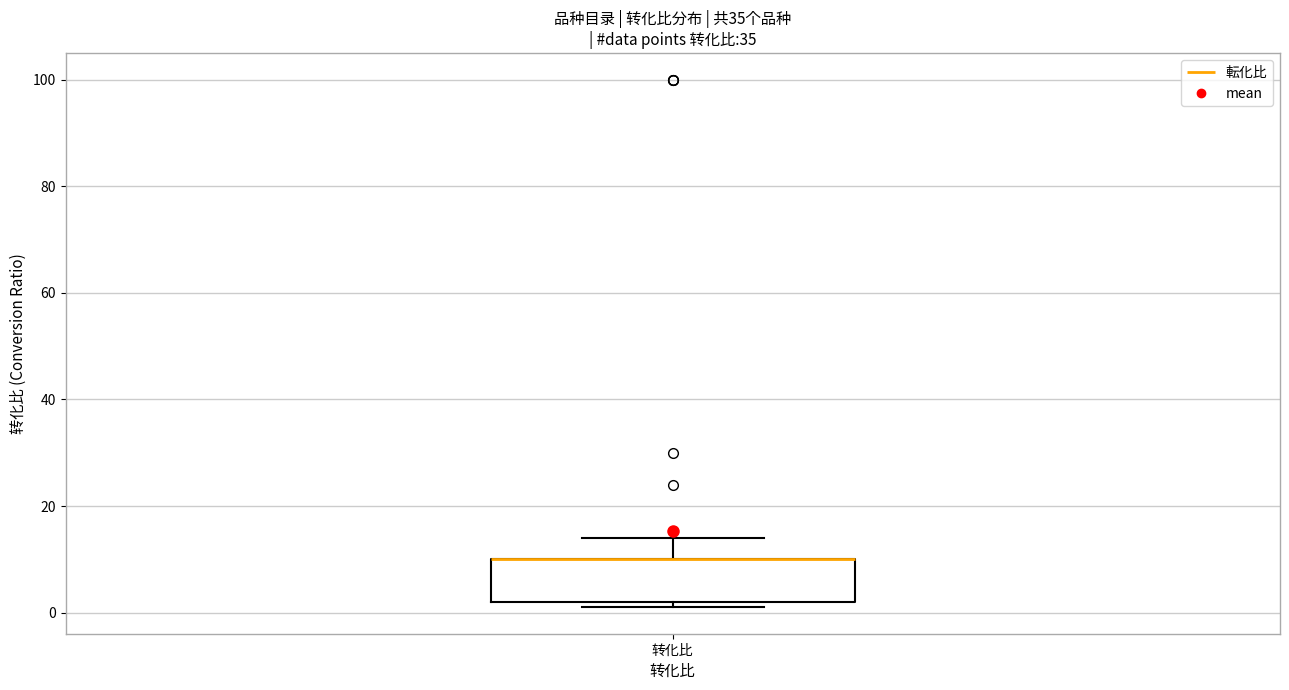

Read this box plot against the y-axis: the position of the median line, the range covered by the box, and the ends of both whiskers. The values are not printed on the chart, so give them approximately, as read against the axis.

median 10 (drawn on the box's upper edge), box 2 to 10, whiskers 2 (just below the box's lower edge) to 14